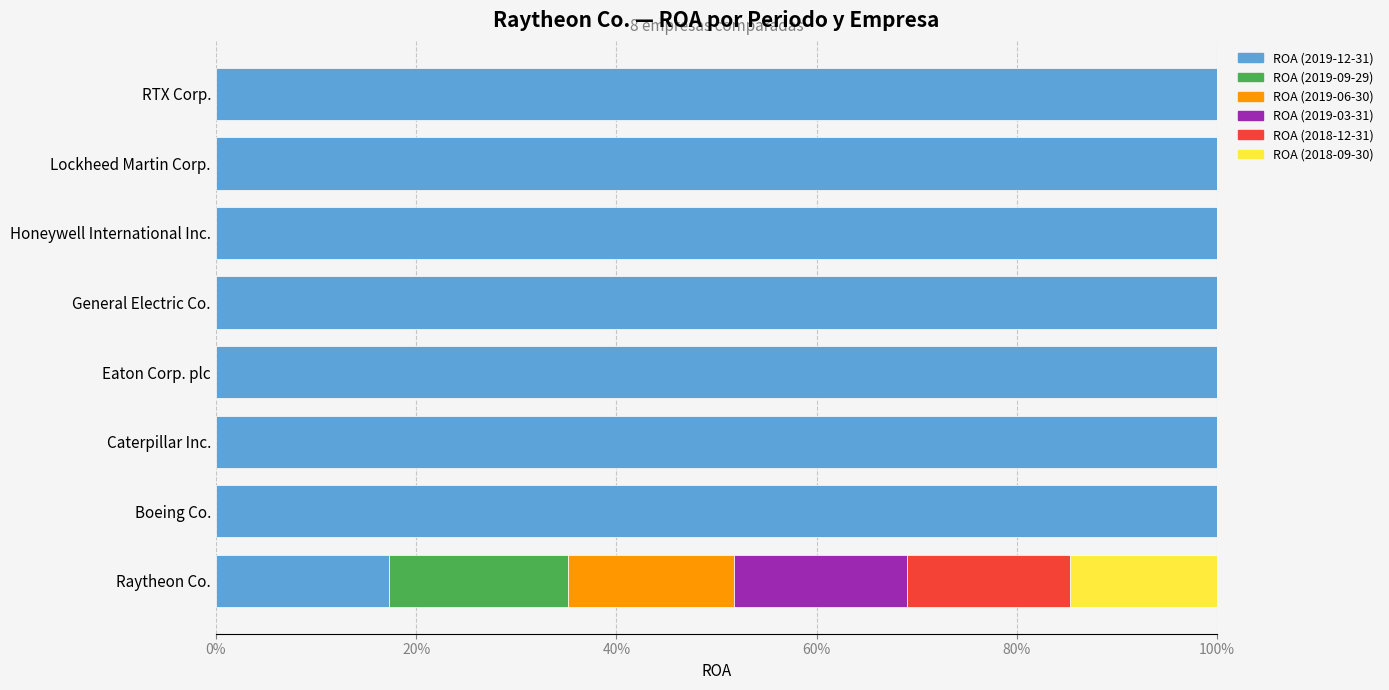

What is the highest value of the ROA (2019-12-31) series?

100.0